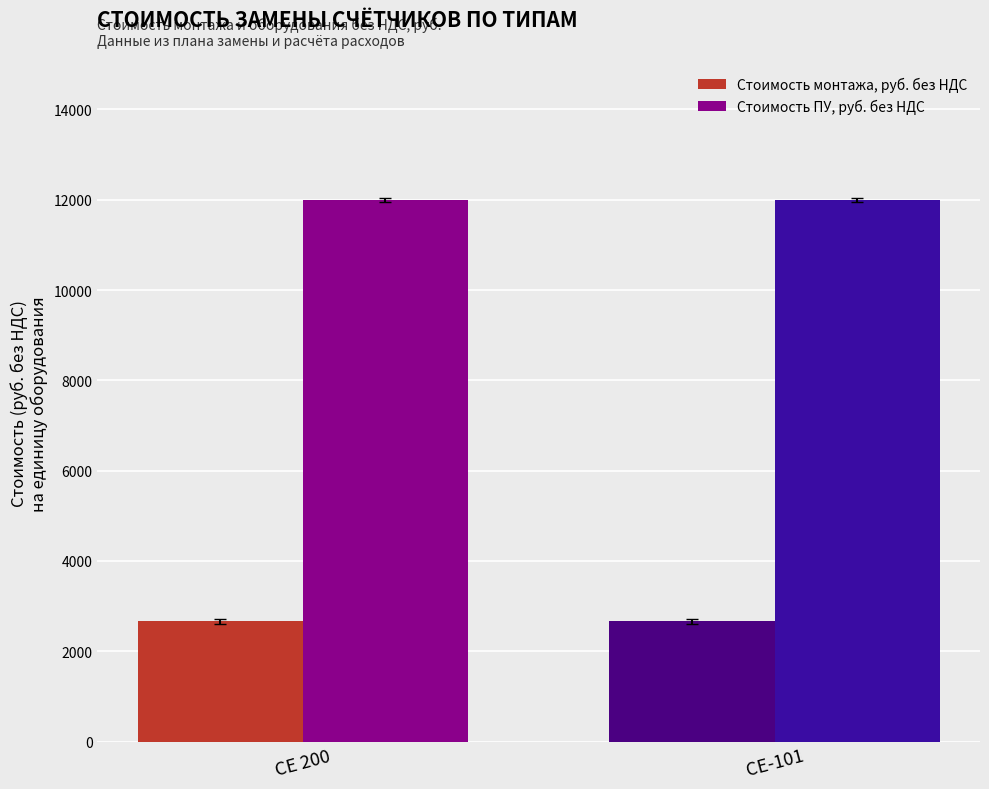

Rank the series at СЕ 200 from lowest to highest value.

Стоимость монтажа, руб. без НДС, Стоимость ПУ, руб. без НДС